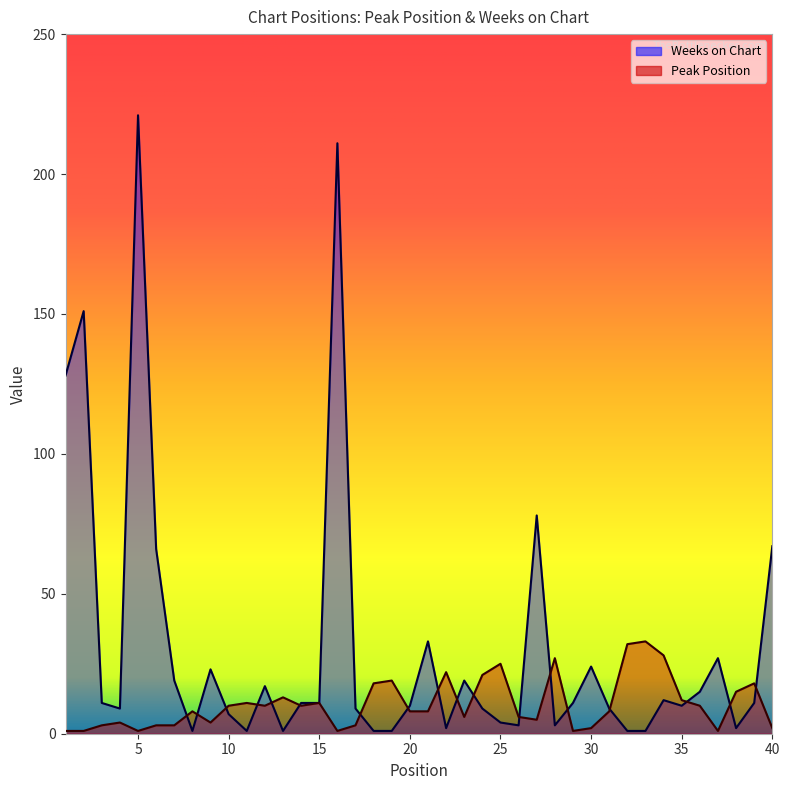

What is the sum of the Peak Position values at 26 and 34?

34